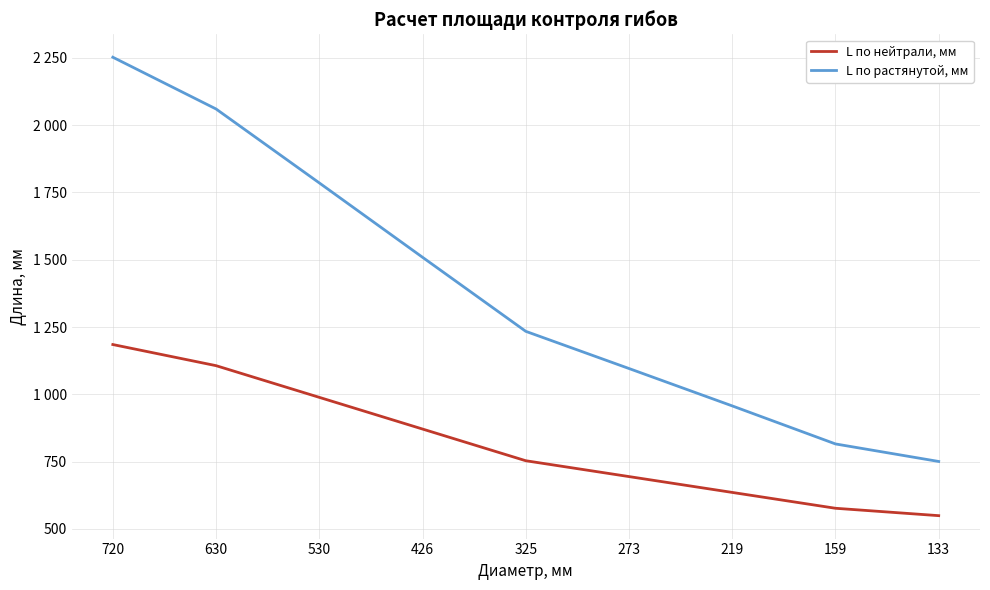

What is the difference between the second highest and second lowest values in the L по нейтрали, мм series?

529.9